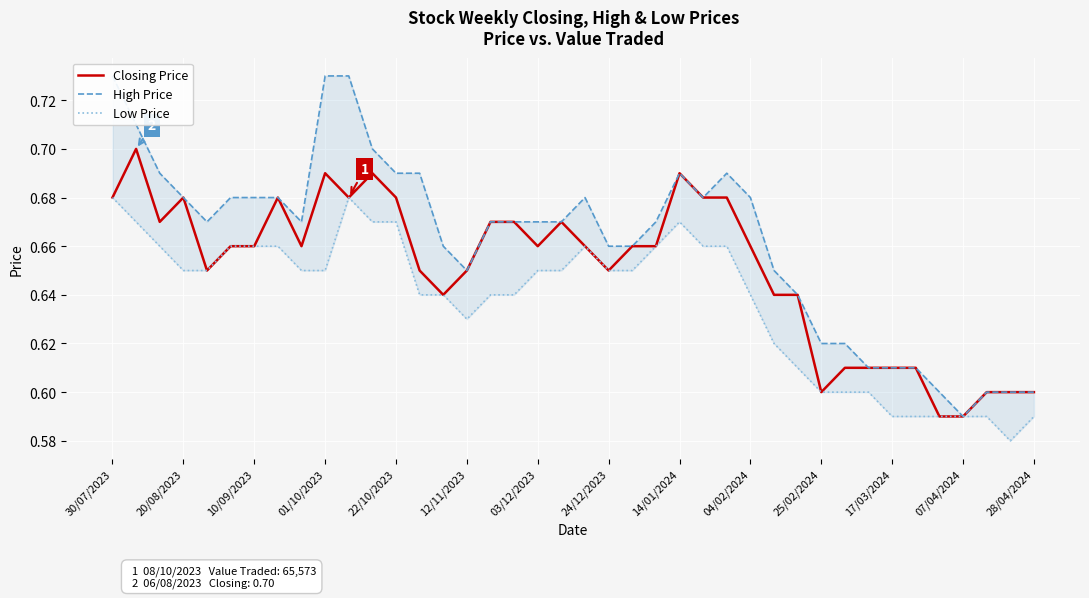

What is the average value of the Closing Price series?

0.7